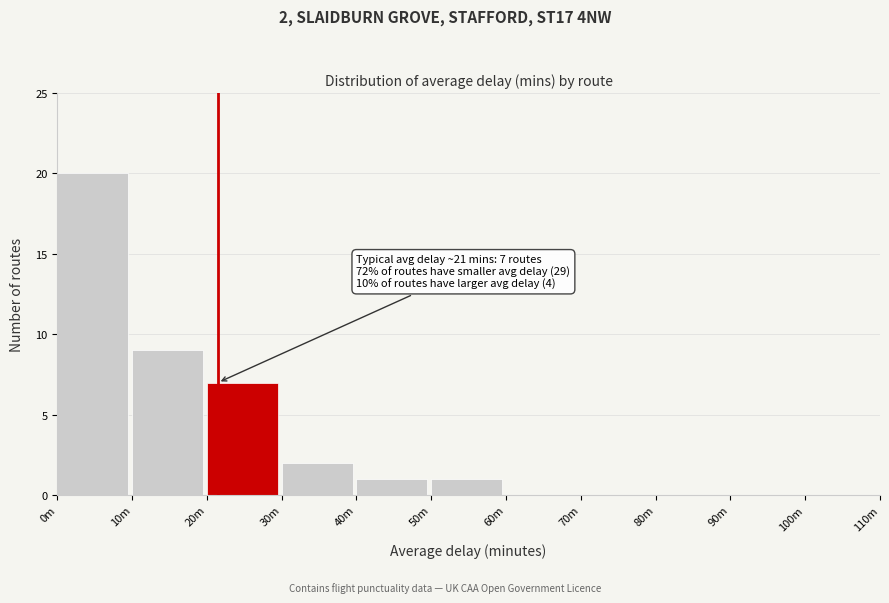

Reading left to right, list all the values displayed in this chart.

0m=20	10m=9	20m=7	30m=2	40m=1	50m=1	60m=0	70m=0	80m=0	90m=0	100m=0